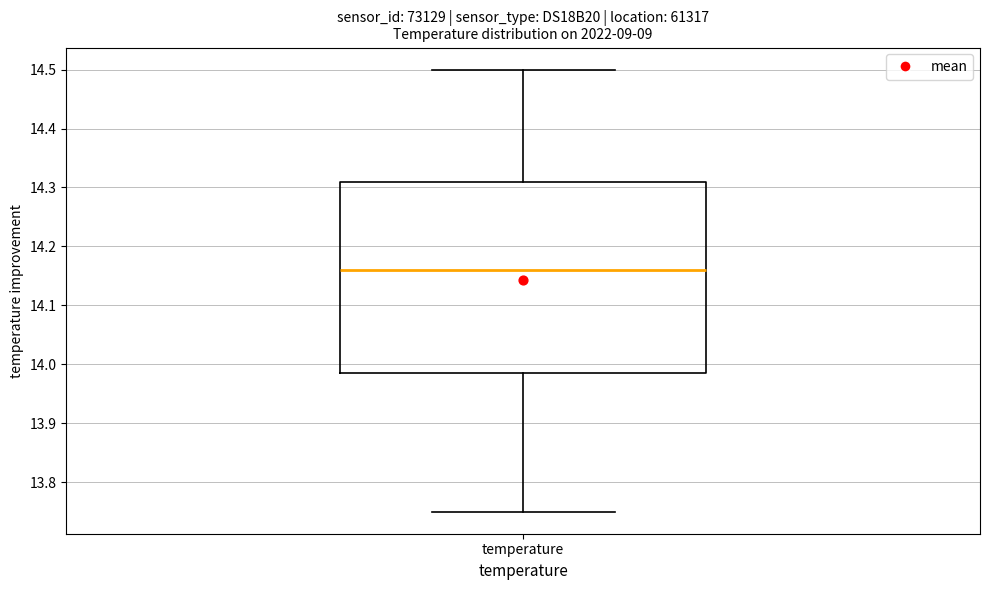

Transcribe this box plot: give where the median line is, the range the box spans, and where the two whiskers end, as read against the y-axis. The values are not printed on the chart, so give them approximately, as read against the axis.

median 14.16, box 13.99 to 14.31, whiskers 13.75 to 14.50